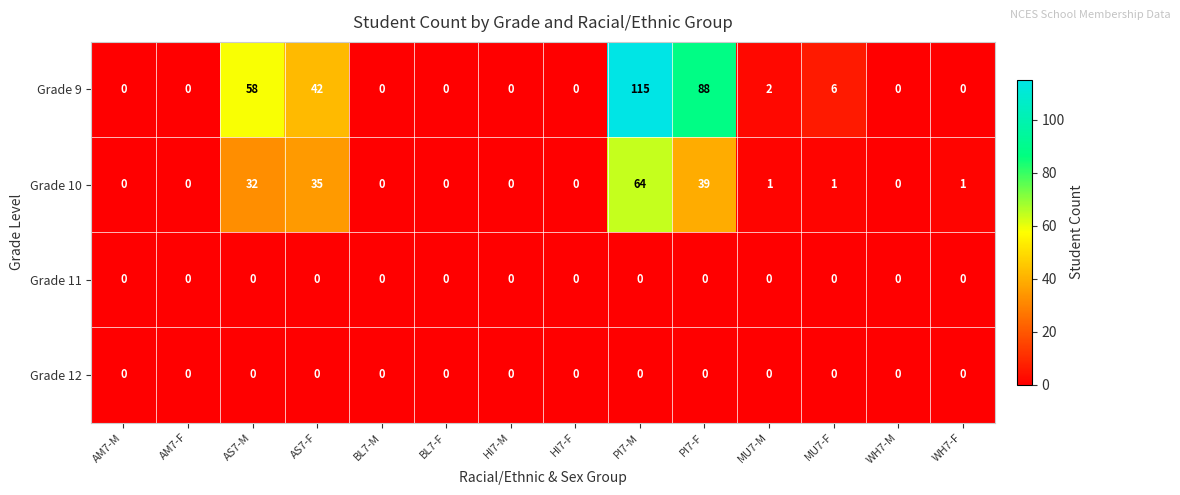

At how many categories does at least one series exceed 25?

4